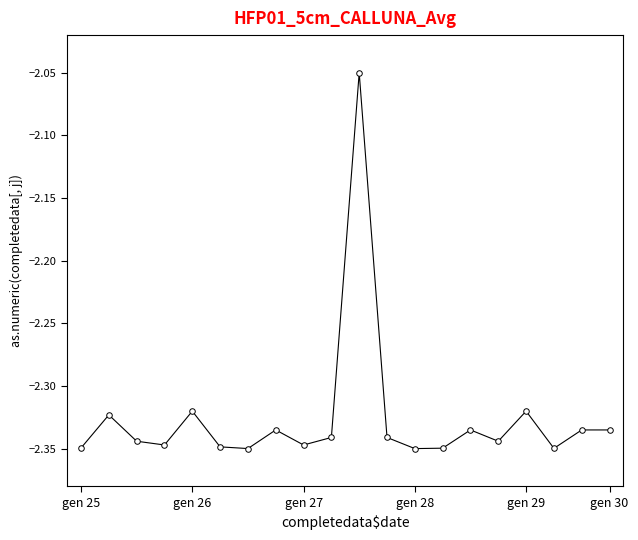

Does the chart have visible grid lines?

No